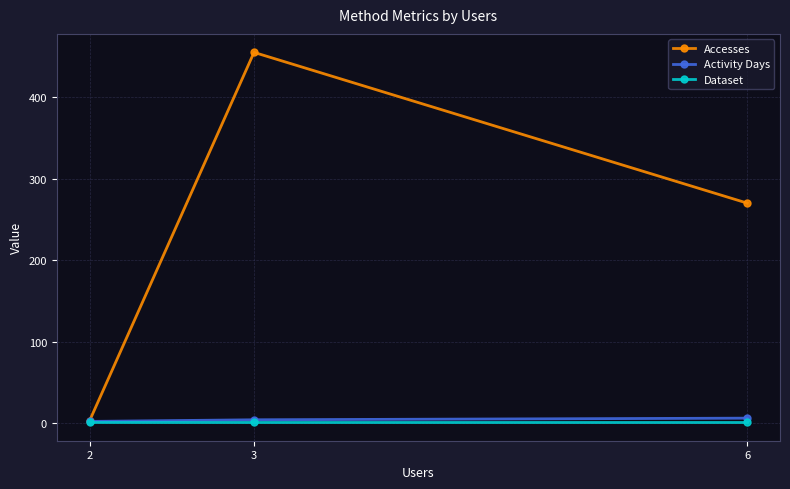

The Activity Days series shows 6 at 6. True or false?

True